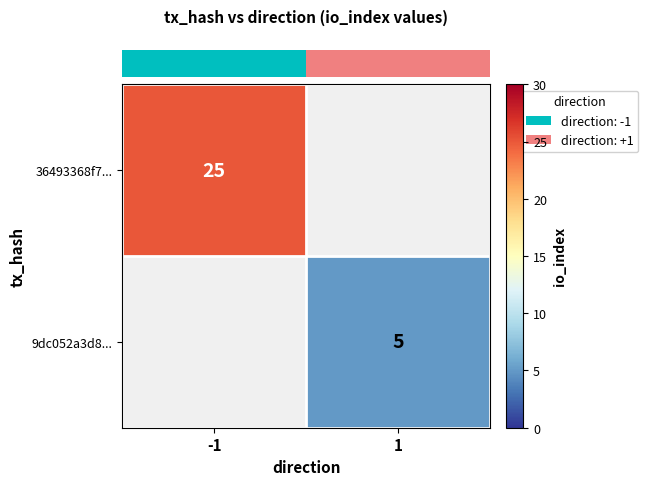

At how many categories does at least one series exceed 9?

1